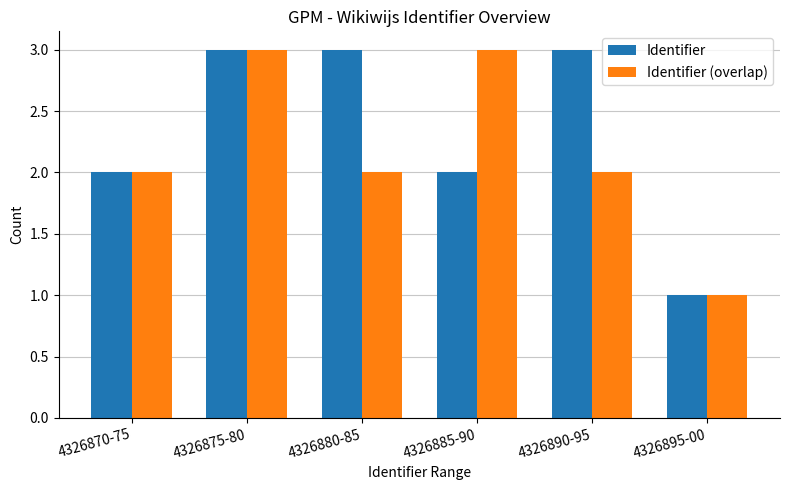

Which series changed the most between 4326875-80 and 4326890-95?

Identifier (overlap)